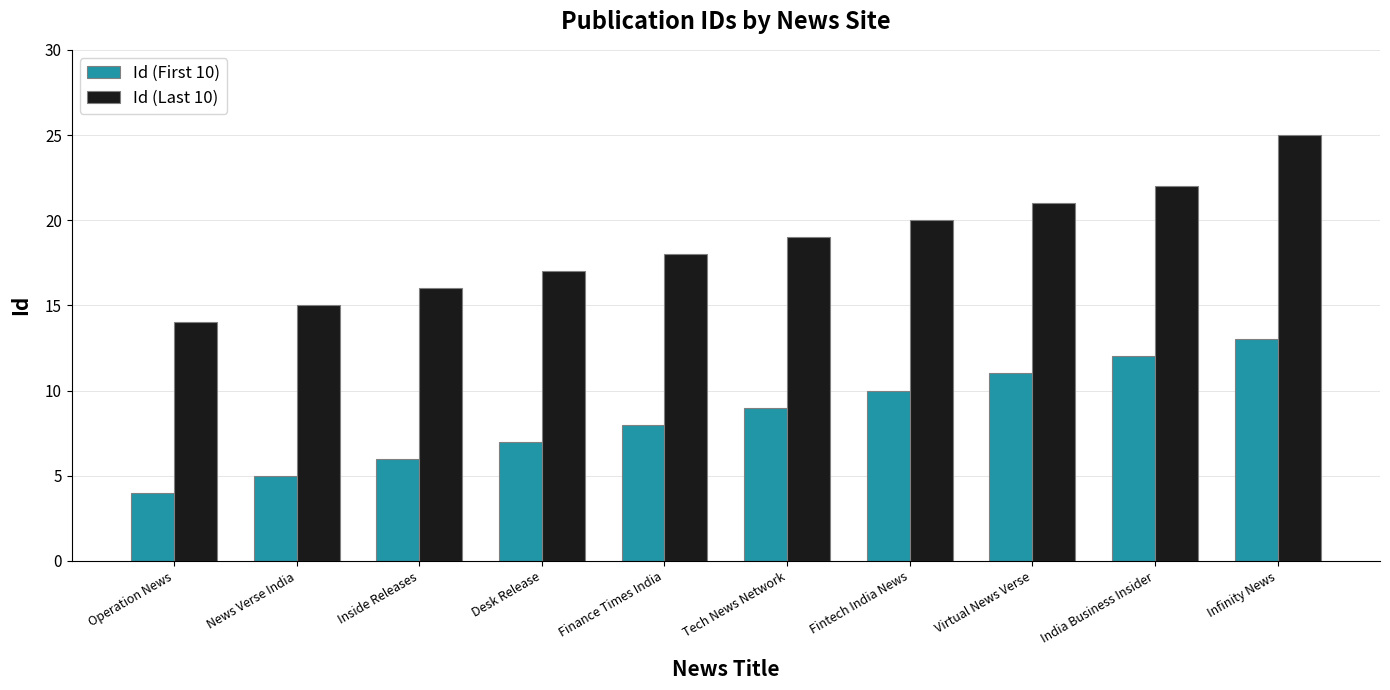

The value of Id (Last 10) at News Verse India is 27. True or false?

False